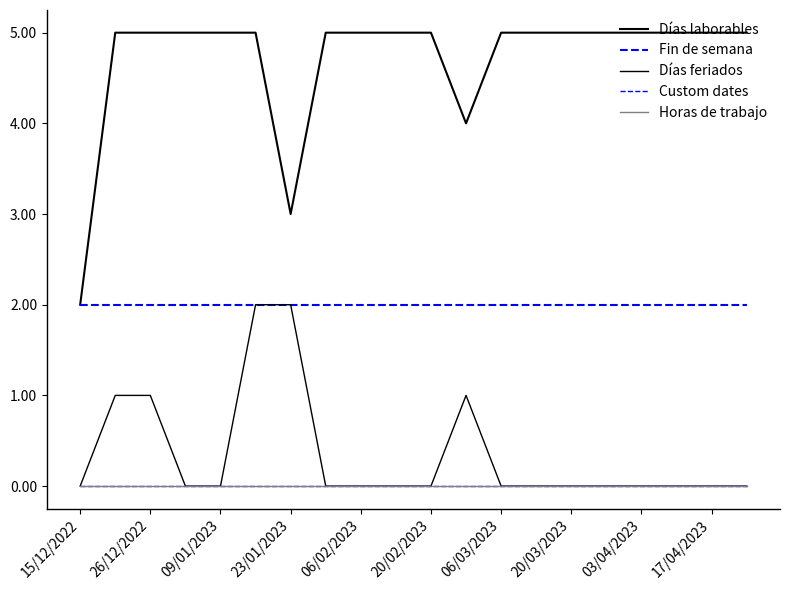

Is this an area chart (filled region under the line)?

No